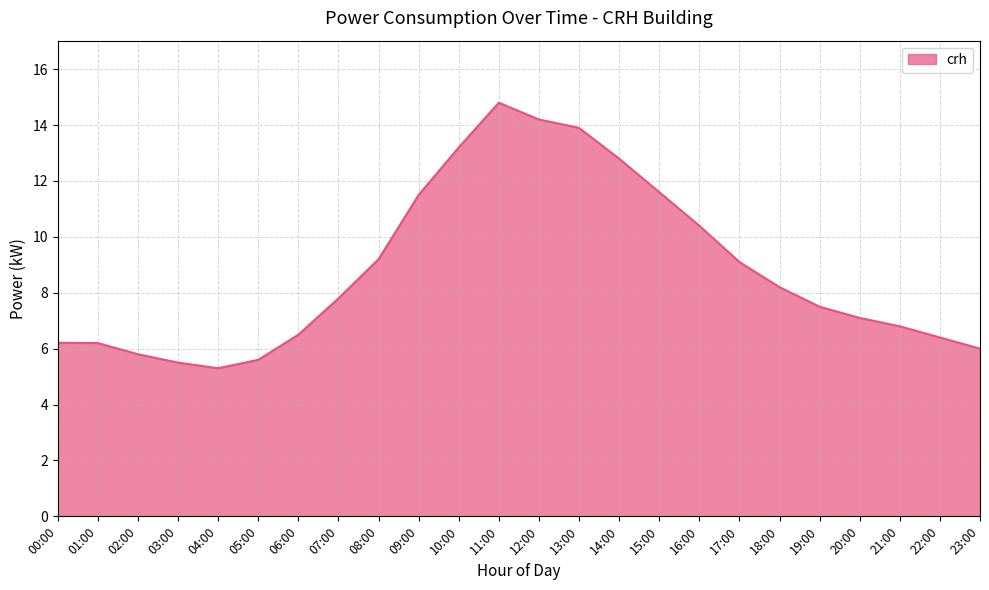

Where is the data nearest to the value 10?

16:00